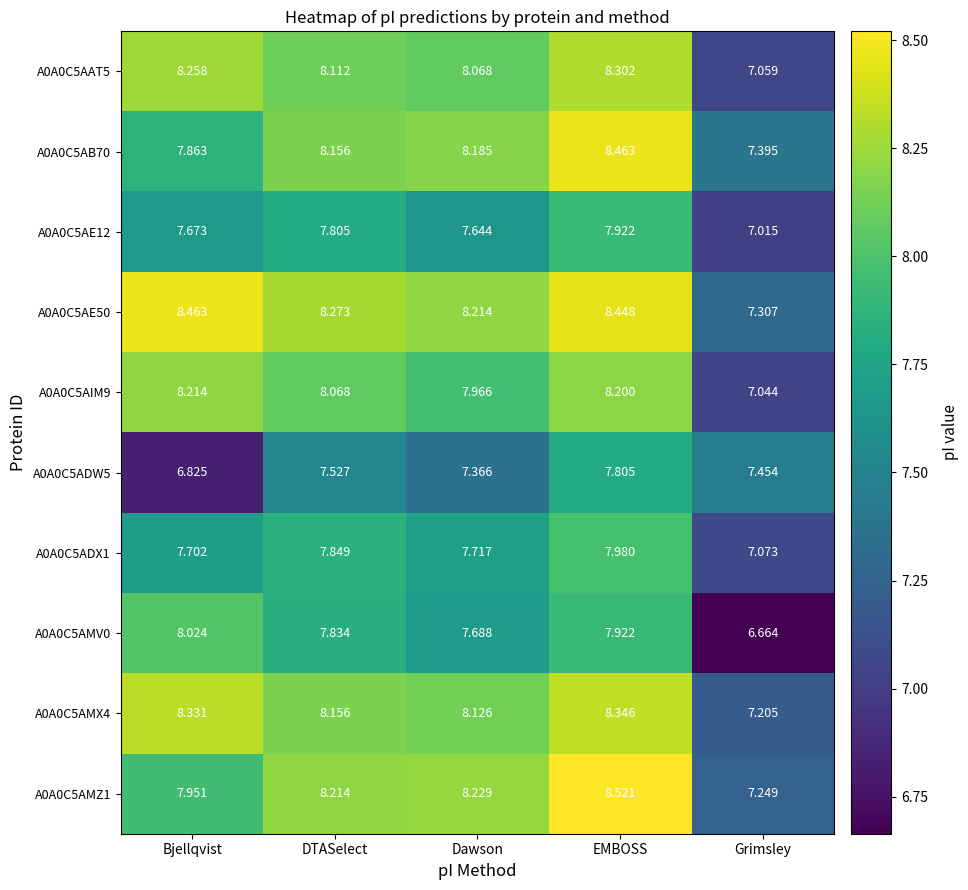

How many series are shown in this chart?

10